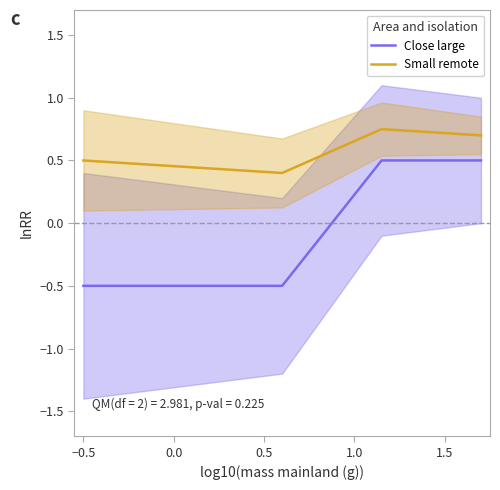

List the series in order of their peak value, highest first.

Small remote, Close large